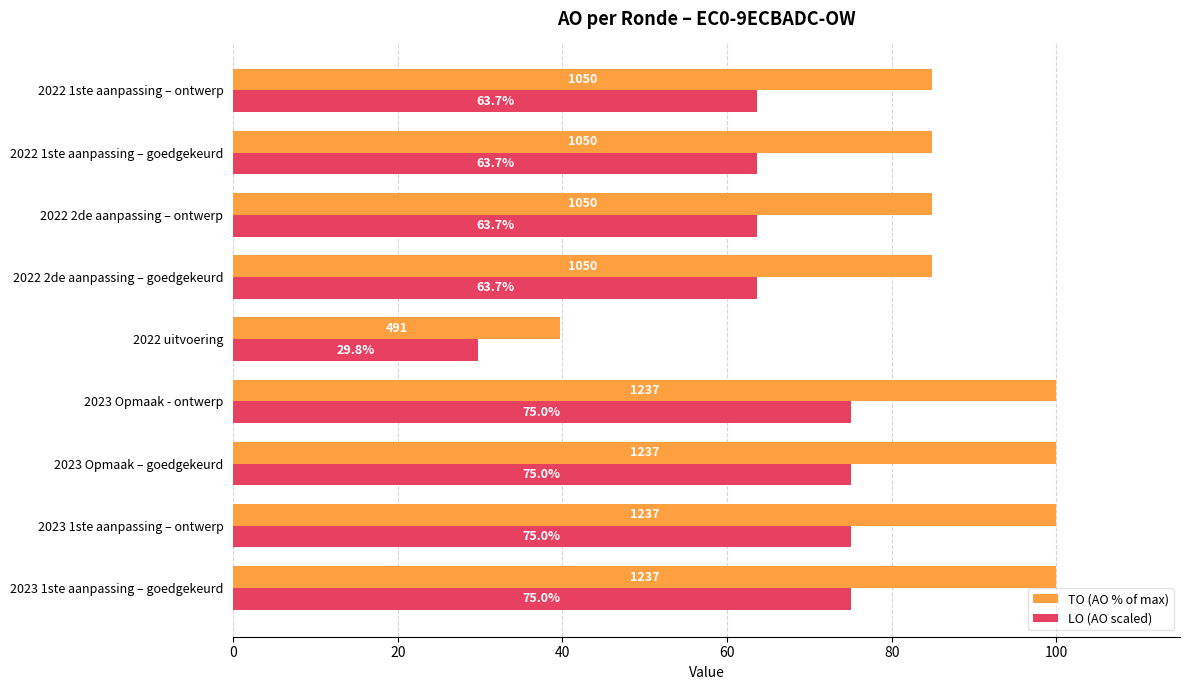

The value of TO (AO % of max) at 2023 1ste aanpassing – ontwerp is 140.5. True or false?

False